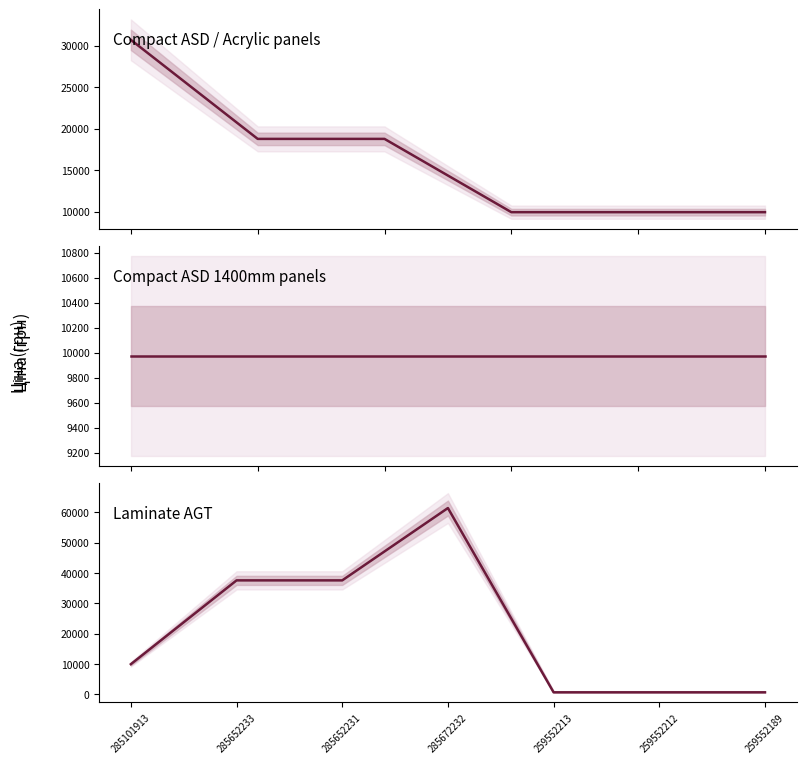

List the labels in order of value, smallest first.

259552213, 259552212, 259552189, 285101913, 285652233, 285652231, 285672232